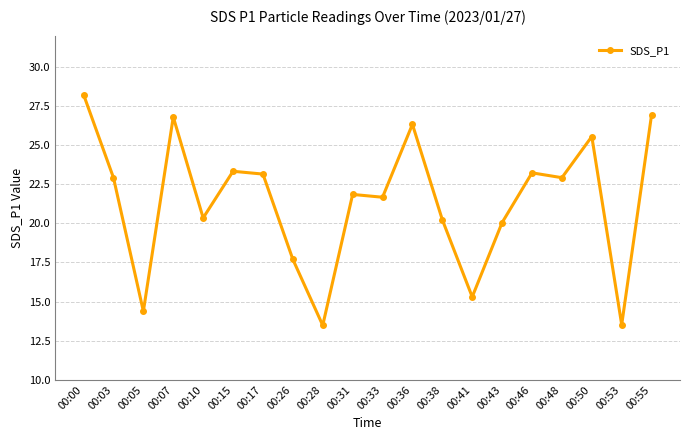

What is the sum of all values?

427.9